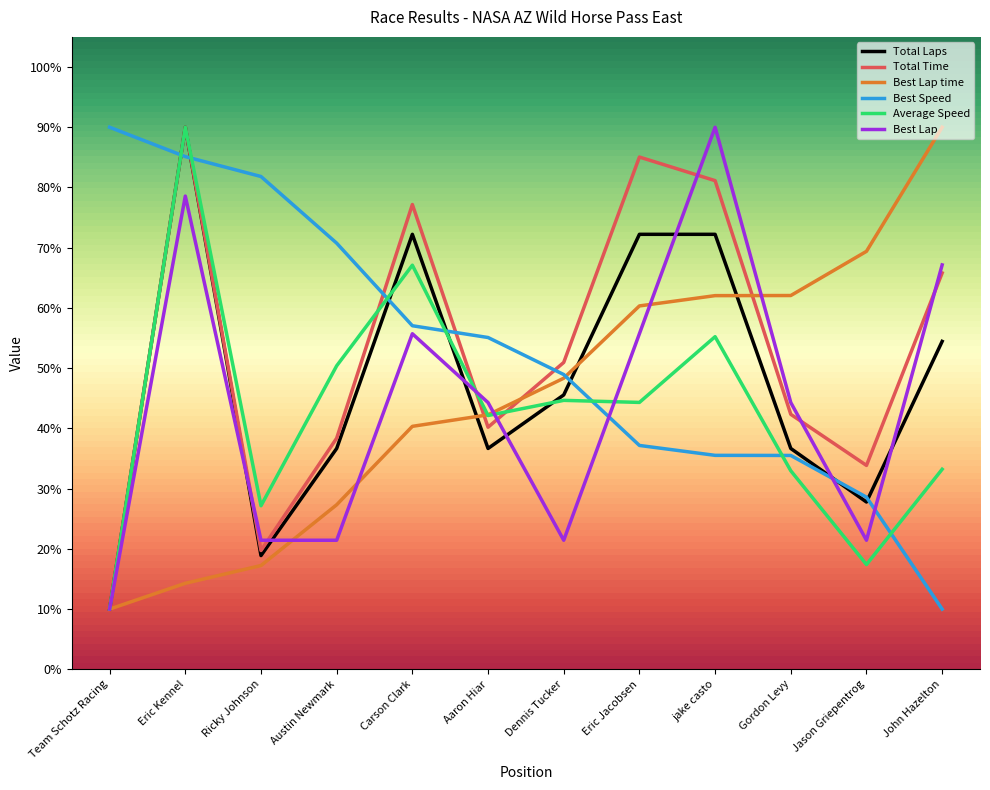

What is the spread (max minus min) of values at Eric Jacobsen?

47.9